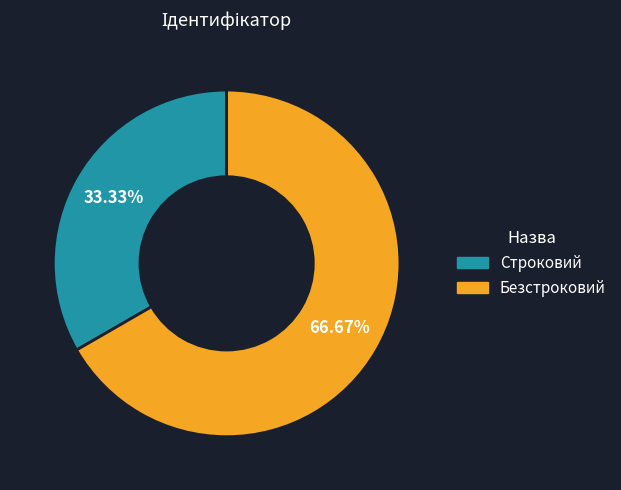

To the nearest percent, what is the average slice percentage?

50%